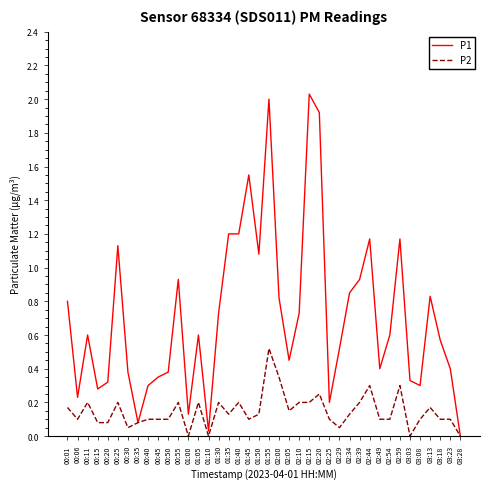

True or false: P1 has more than 2 points higher than both neighbors.

True